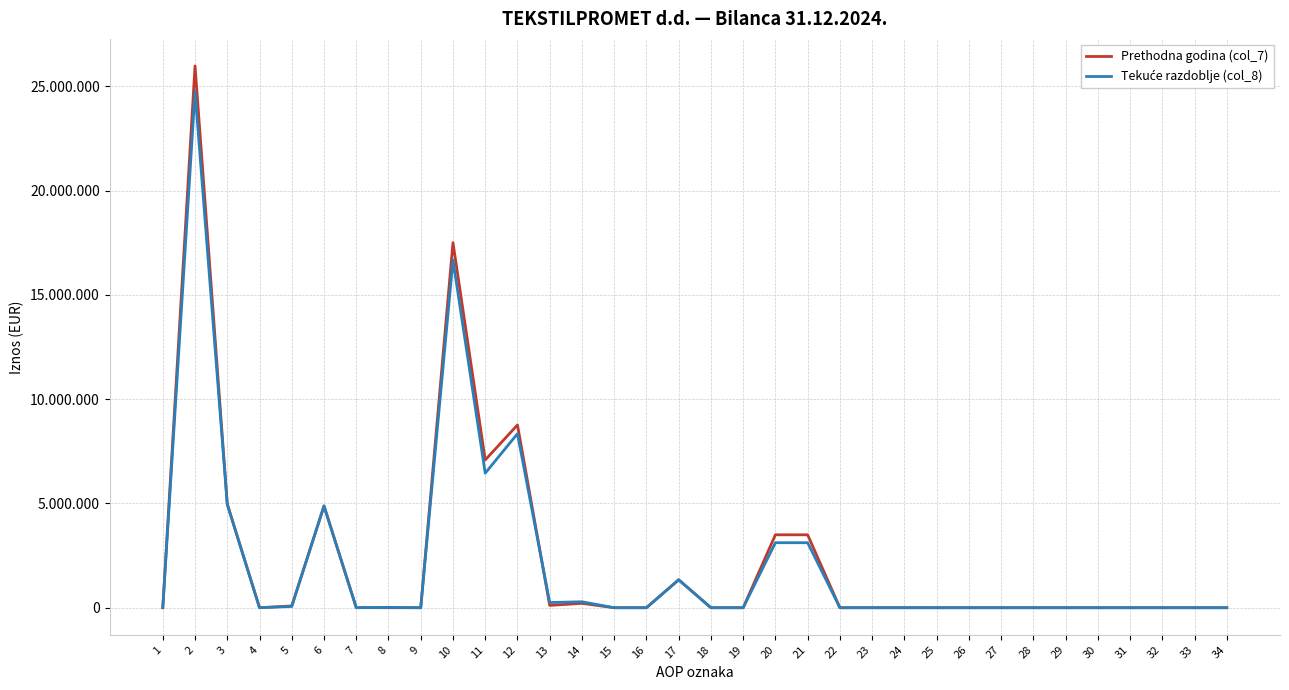

True or false: Tekuće razdoblje (col_8) has a value of 0 at 1.

True